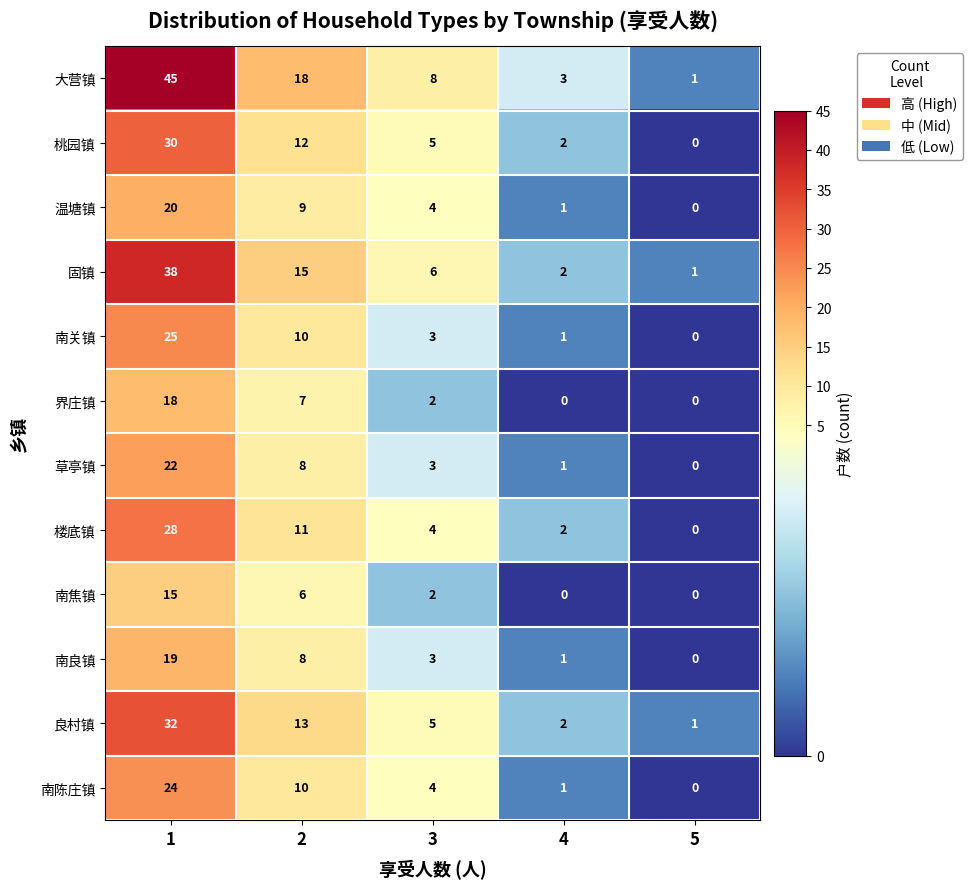

True or false: 楼底镇 has a value of 3 at 4.

False